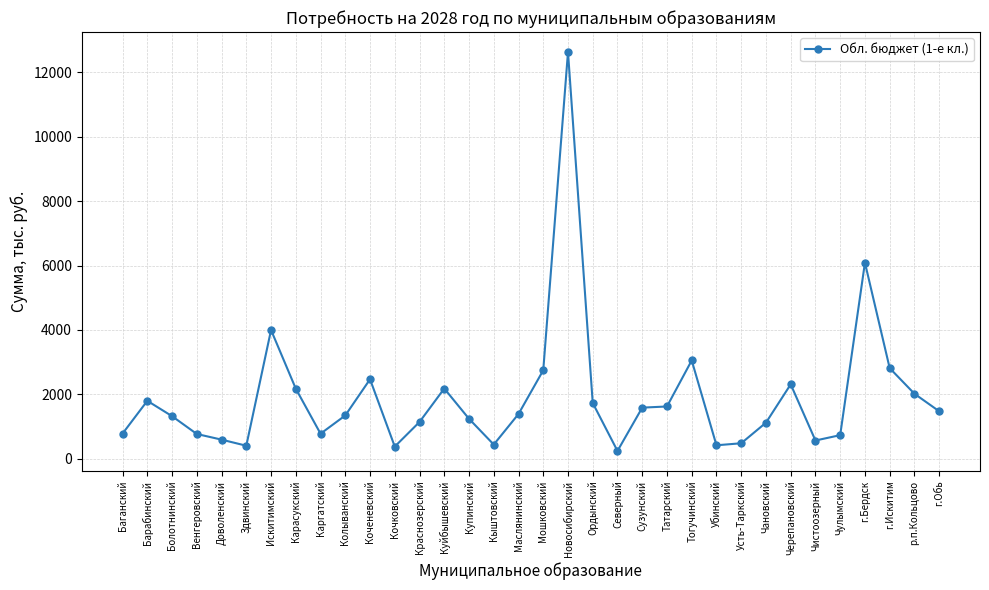

What is the value of the 22nd point from the left?

1590.6